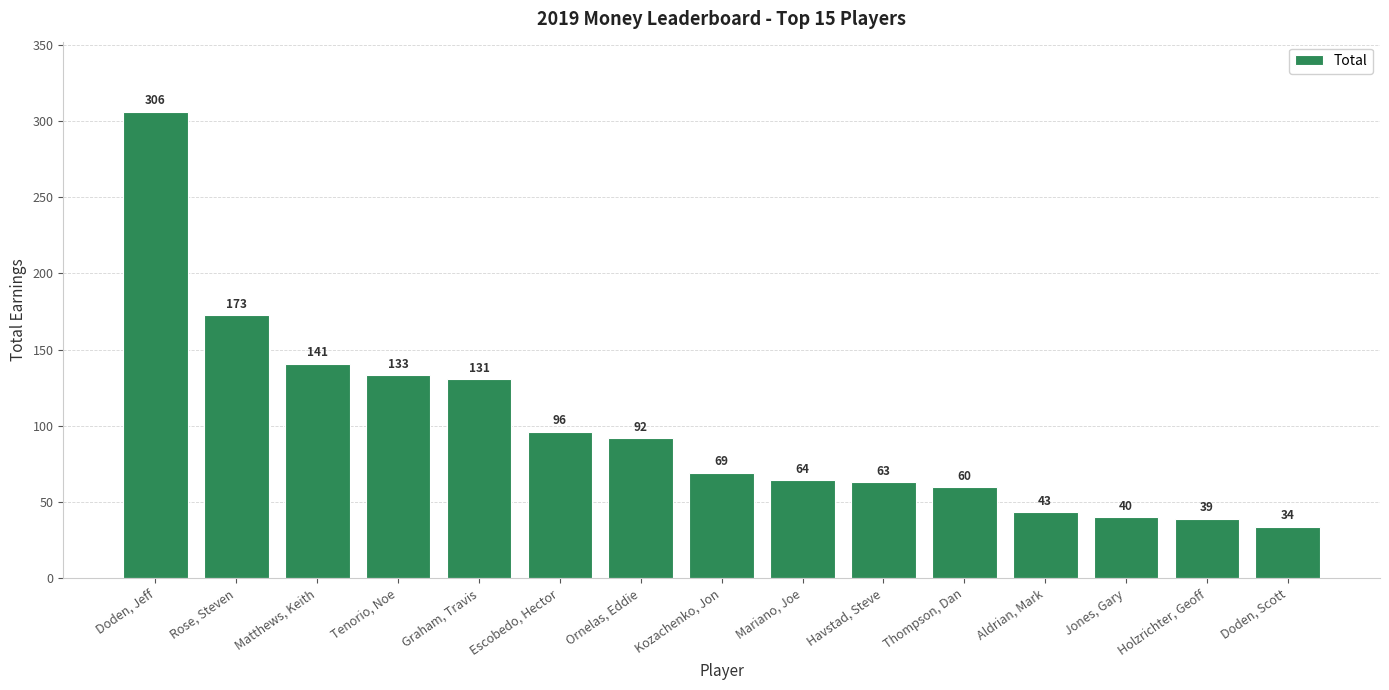

At which category does the chart reach its minimum across all series?

Doden, Scott